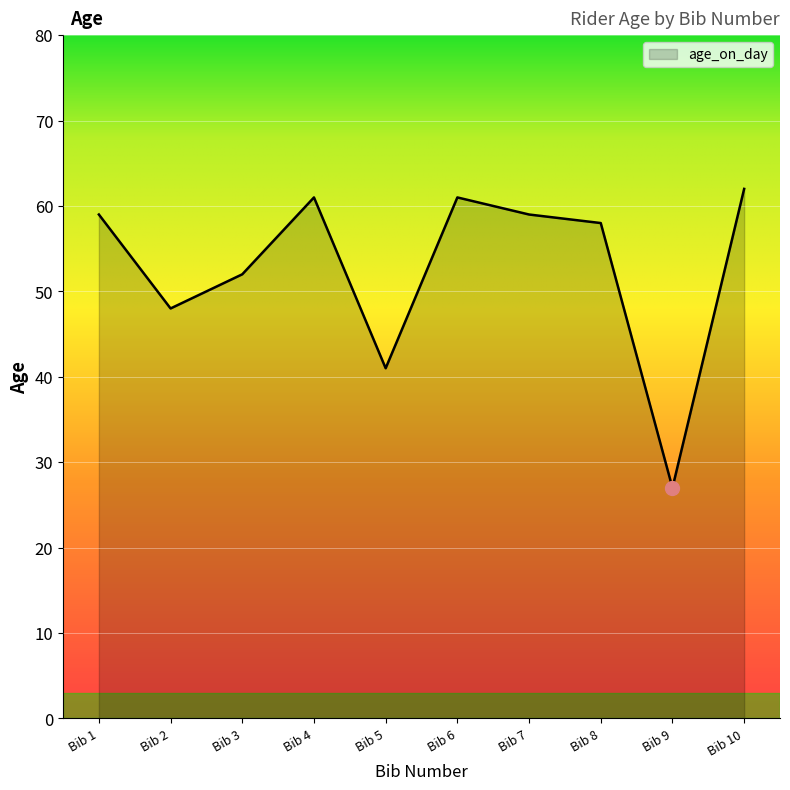

What is the smallest value displayed?

27